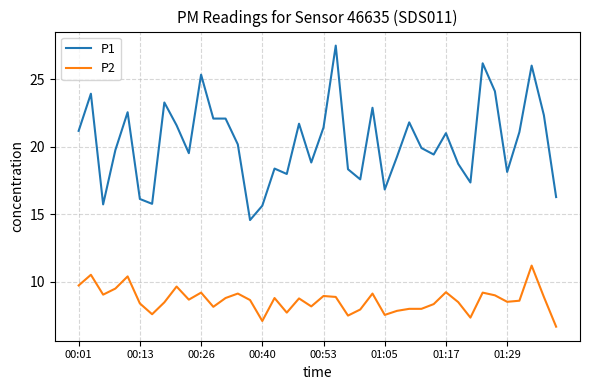

True or false: P2 and P1 cross at least once.

False